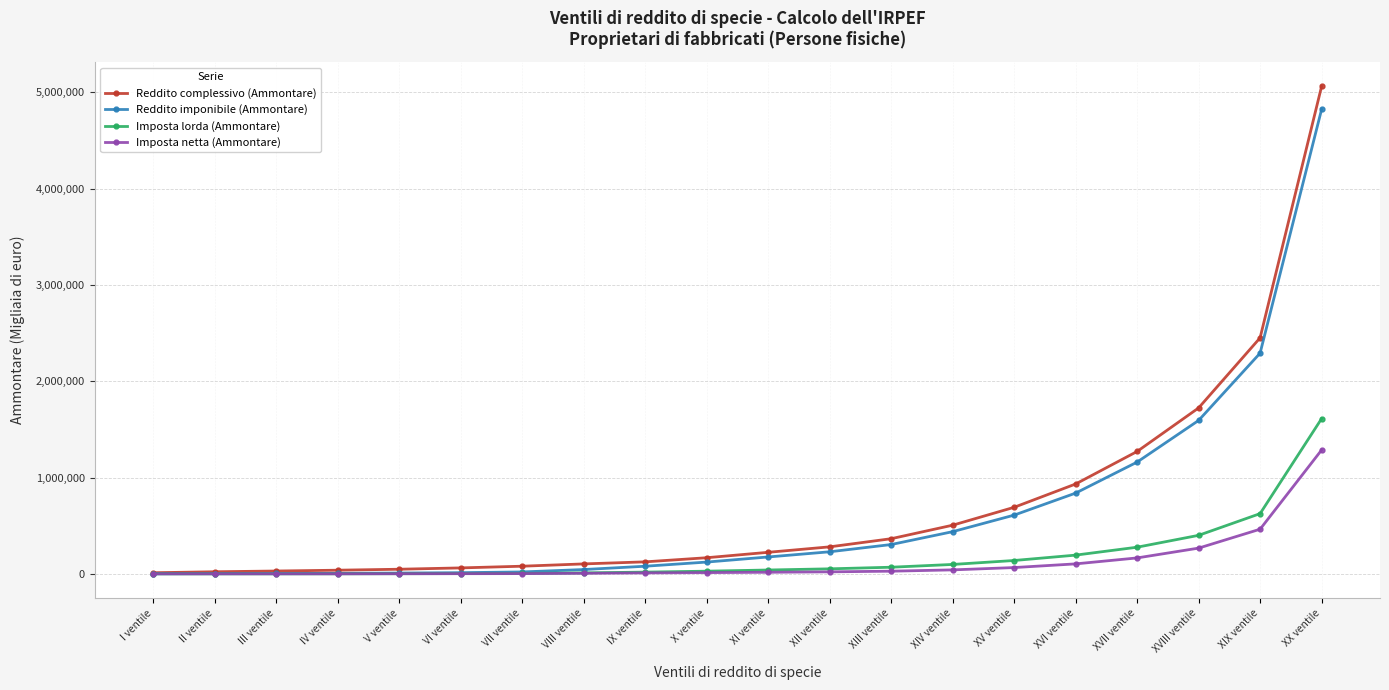

What is the label of the 17th point from the left?

XVII ventile